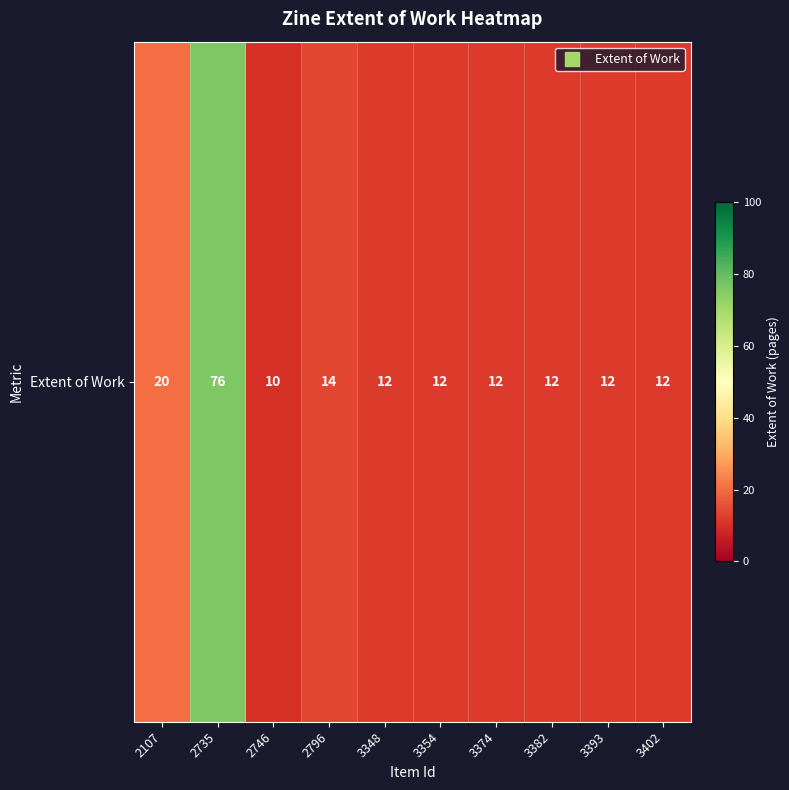

Is it true that the value at 2796 is 9?

False